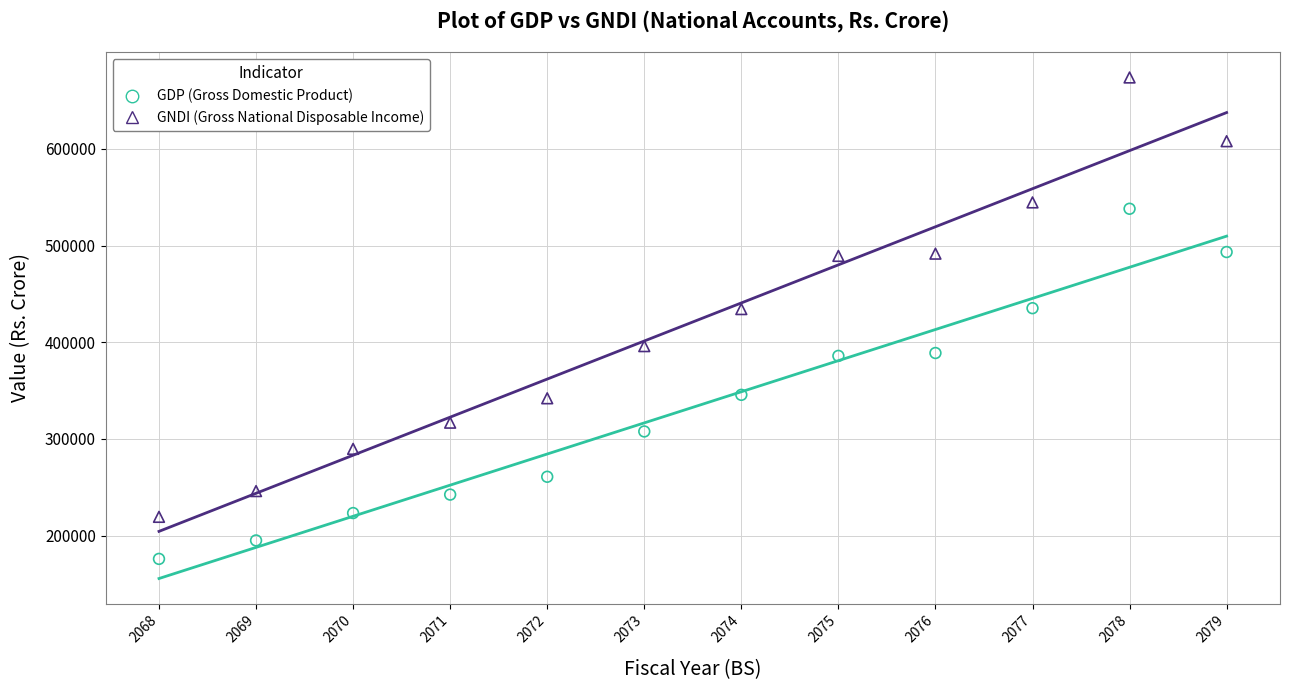

What are all the series names shown in the legend?

GDP (Gross Domestic Product), GNDI (Gross National Disposable Income)